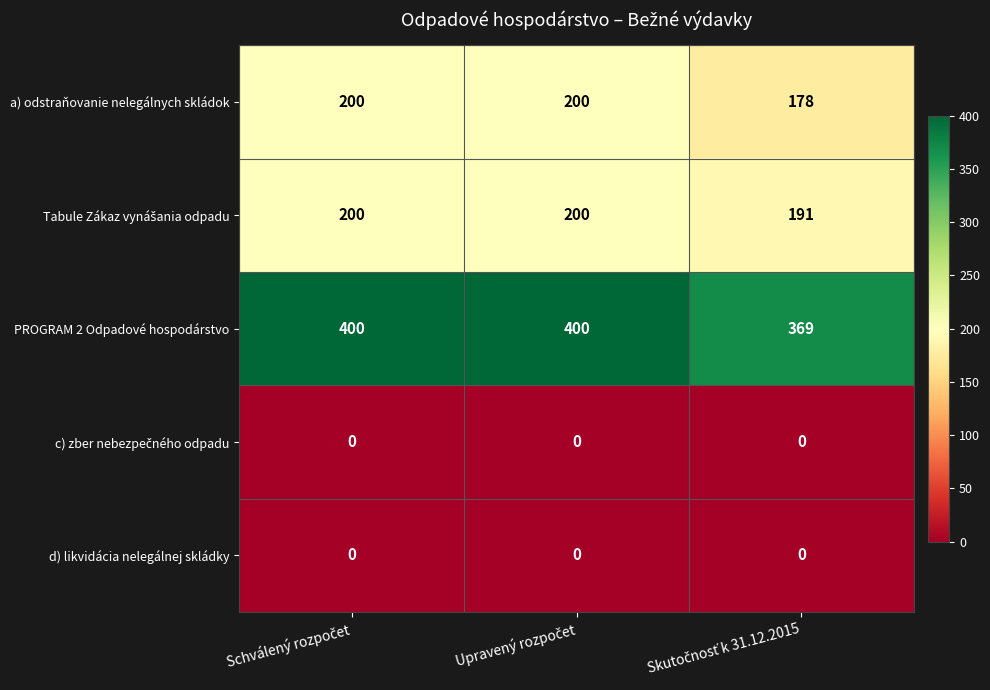

What is the difference between the second highest and minimum values in the PROGRAM 2 Odpadové hospodárstvo series?

31